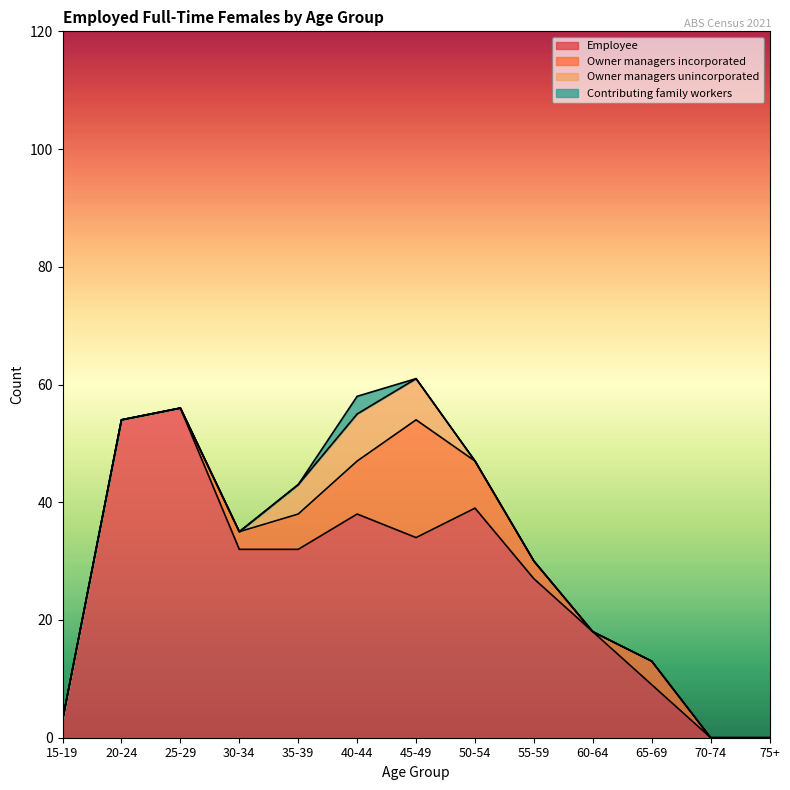

What is the label of the 10th point from the left?

60-64